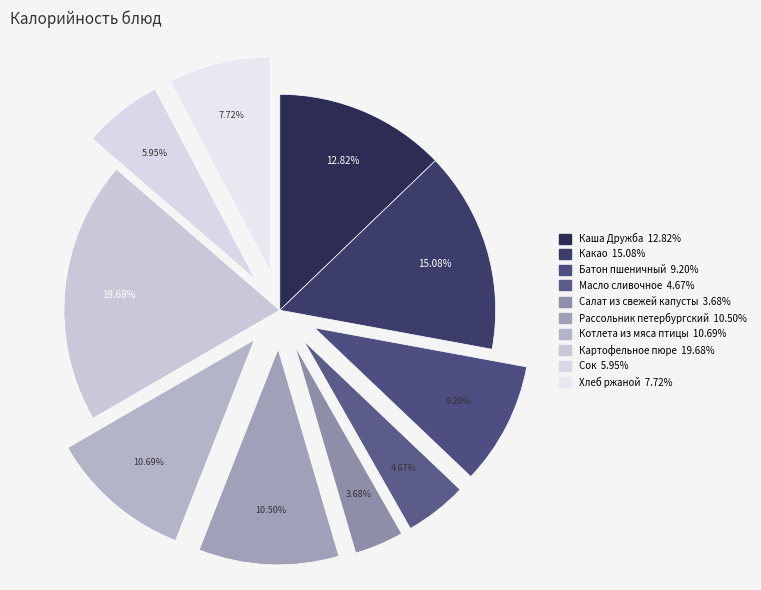

Between Сок and Картофельное пюре, which is larger?

Картофельное пюре